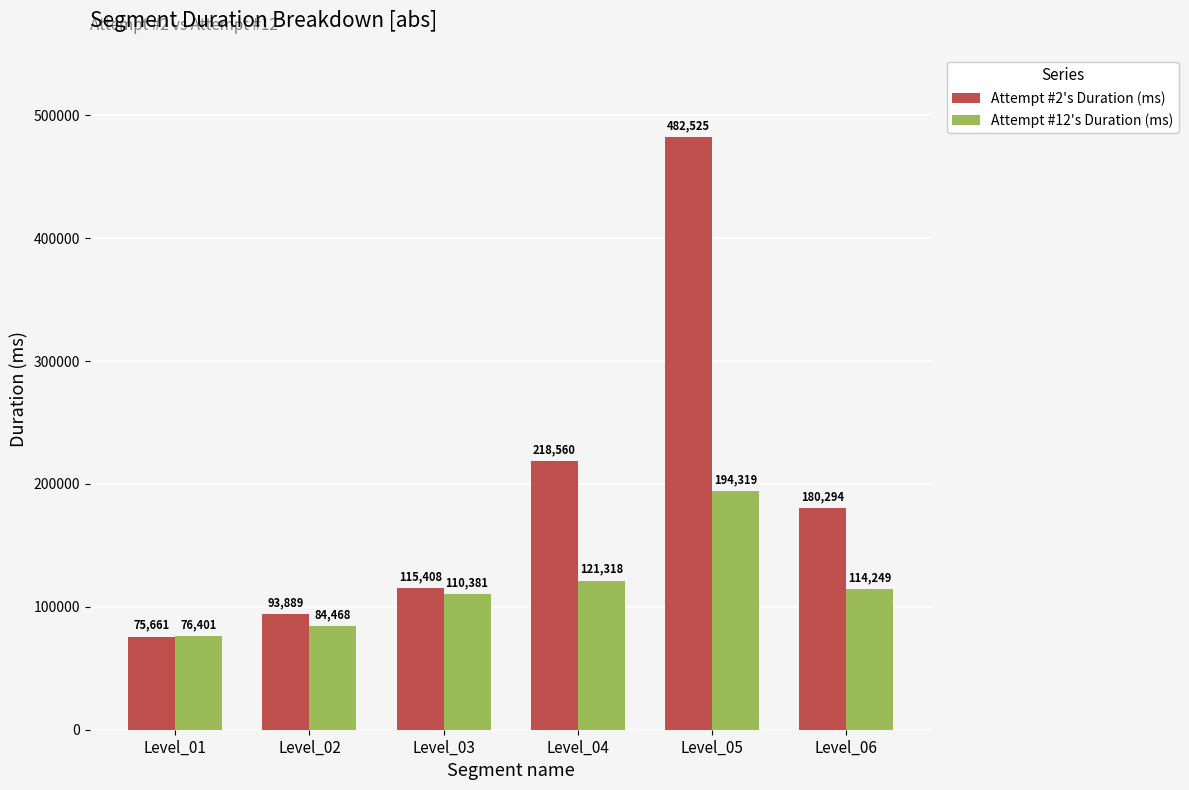

Is it true that Attempt #12's Duration (ms) equals 194319 at Level_05?

True